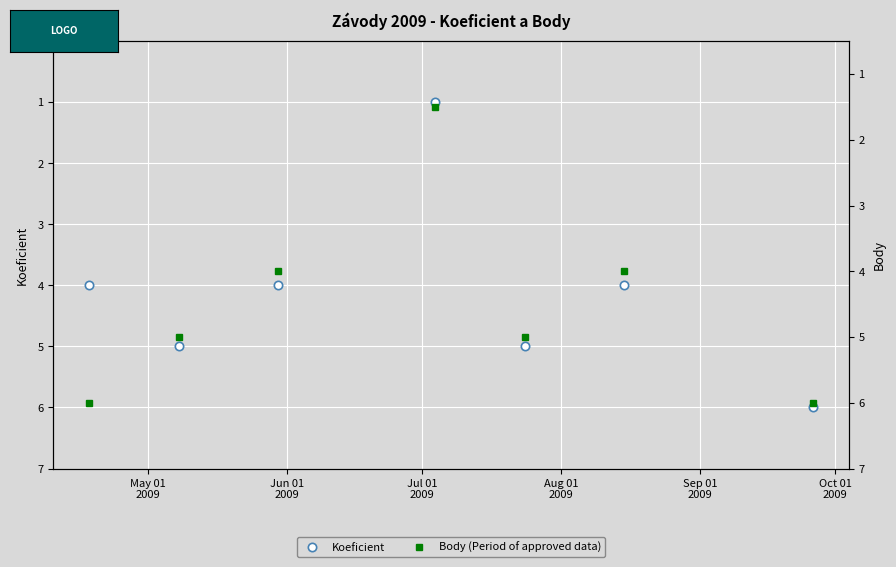

How many data points does each series have?

7